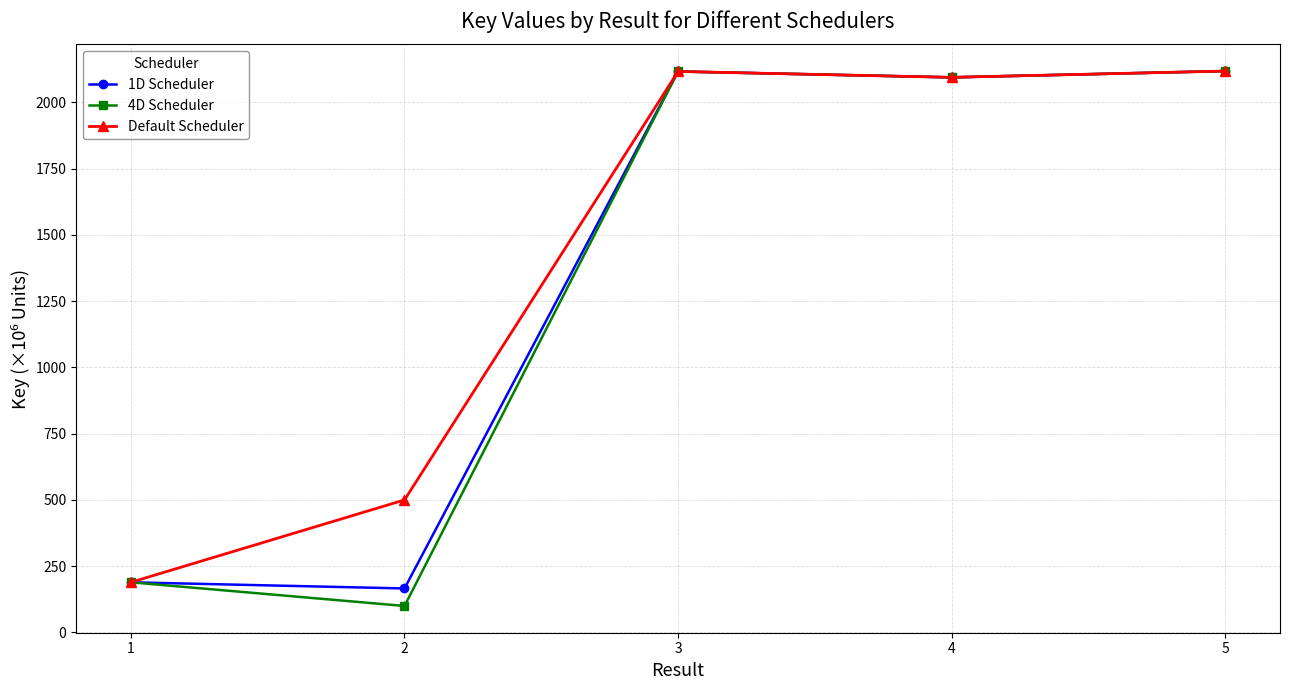

At which label does 1D Scheduler first exceed 2094?

3